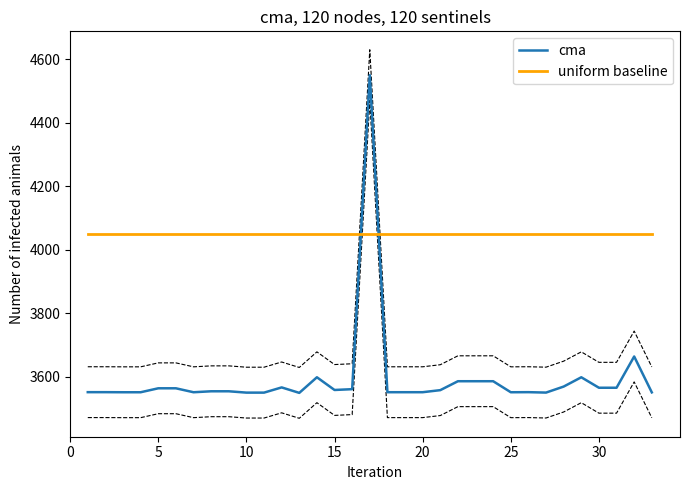

How many intersections are there between uniform baseline and cma?

2